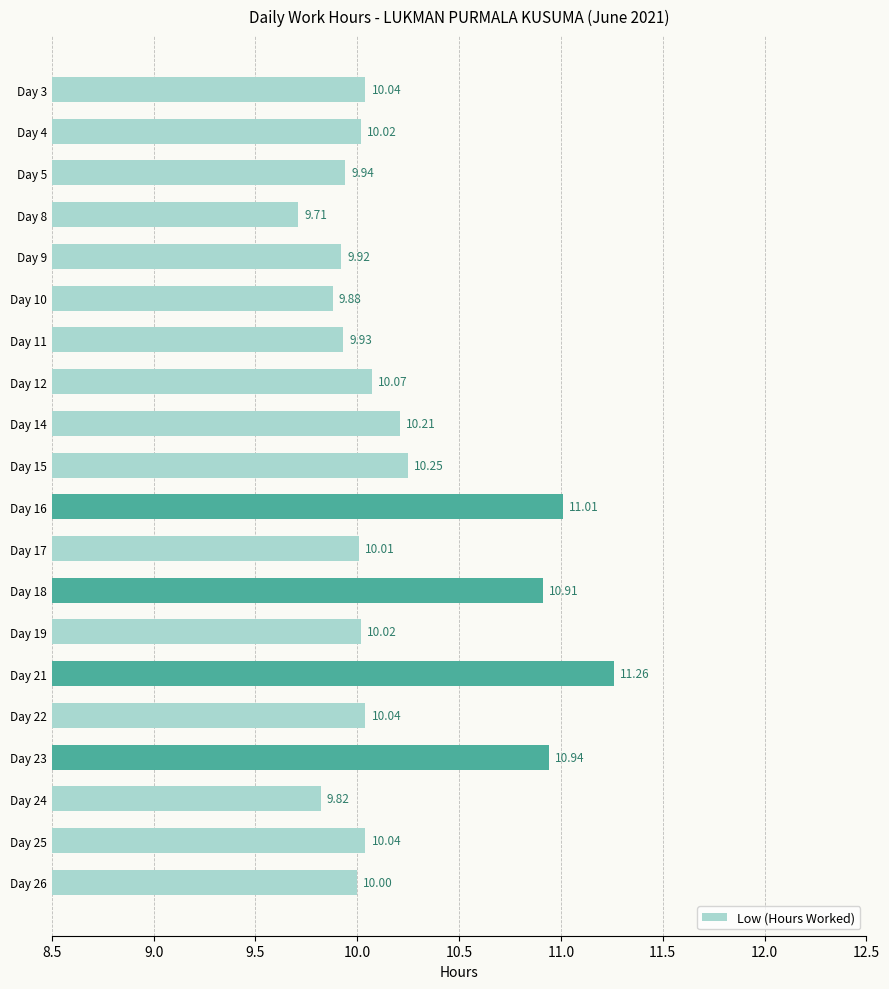

What is the sum of all values?

204.0